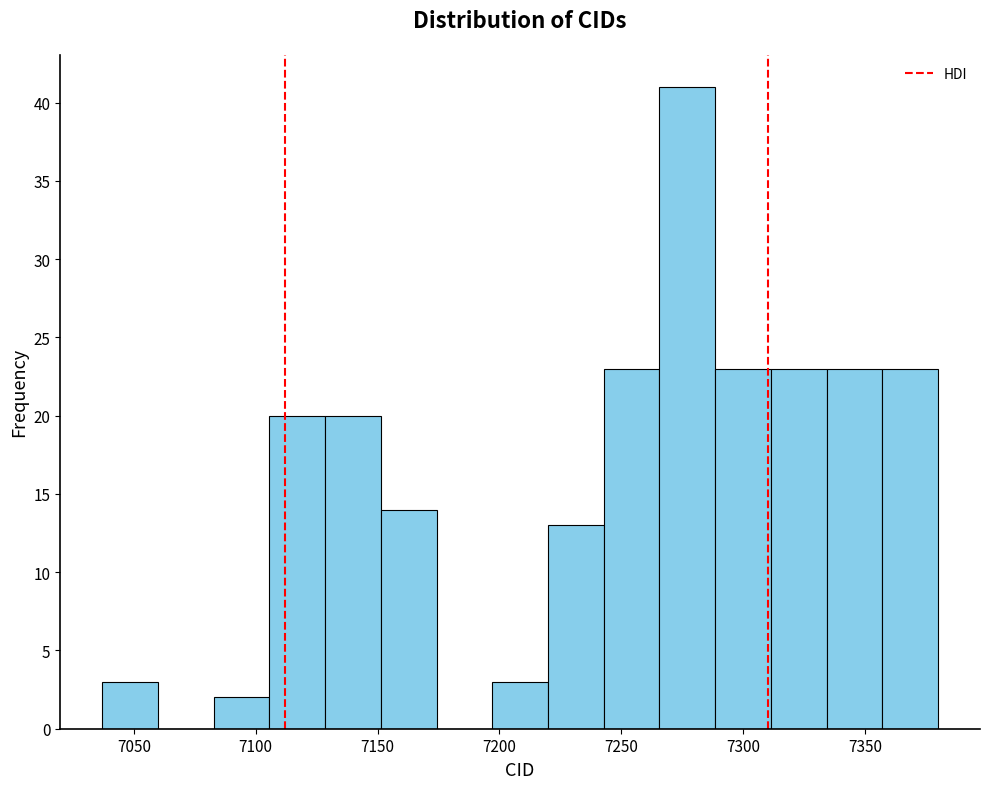

Which range on the x-axis has the tallest bar?

7265 to 7290